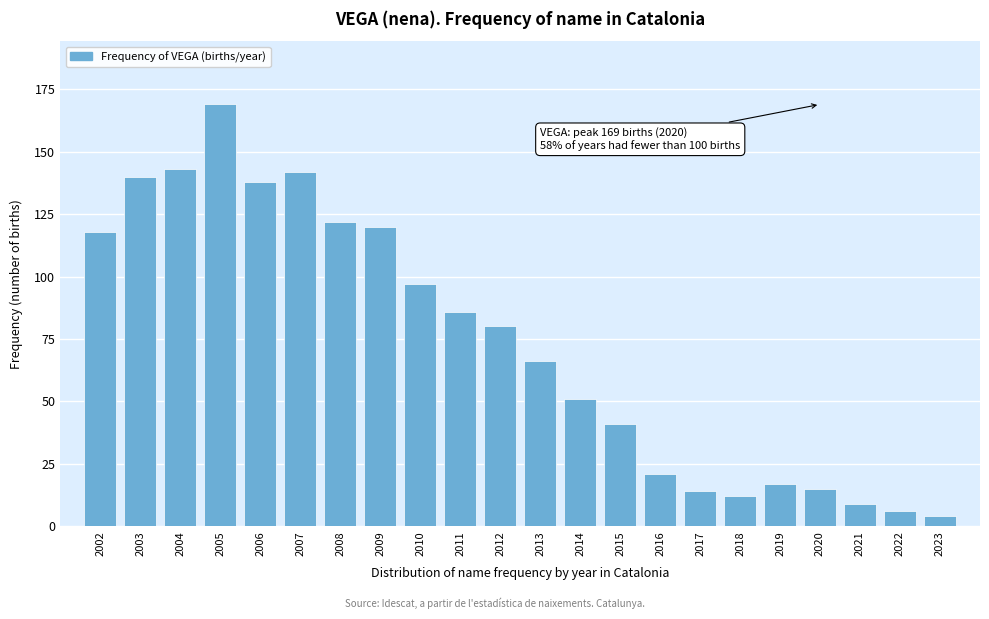

Reading left to right, what are all the values shown in this chart?

118	140	143	169	138	142	122	120	97	86	80	66	51	41	21	14	12	17	15	9	6	4